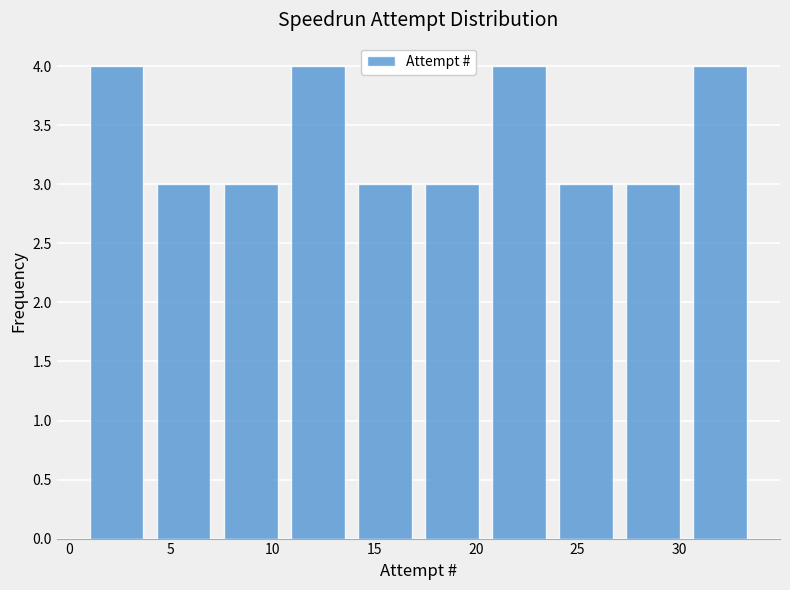

Reading left to right, transcribe this chart: for each bar, give the range it covers on the x-axis and its height. Neither the bar edges nor the heights are printed on the chart, so give them approximately, as read against the axes.

1.0 to 4.3: 4
4.3 to 7.6: 3
7.6 to 10.9: 3
10.9 to 14.2: 4
14.2 to 17.5: 3
17.5 to 20.8: 3
20.8 to 24.1: 4
24.1 to 27.4: 3
27.4 to 30.7: 3
30.7 to 34.0: 4